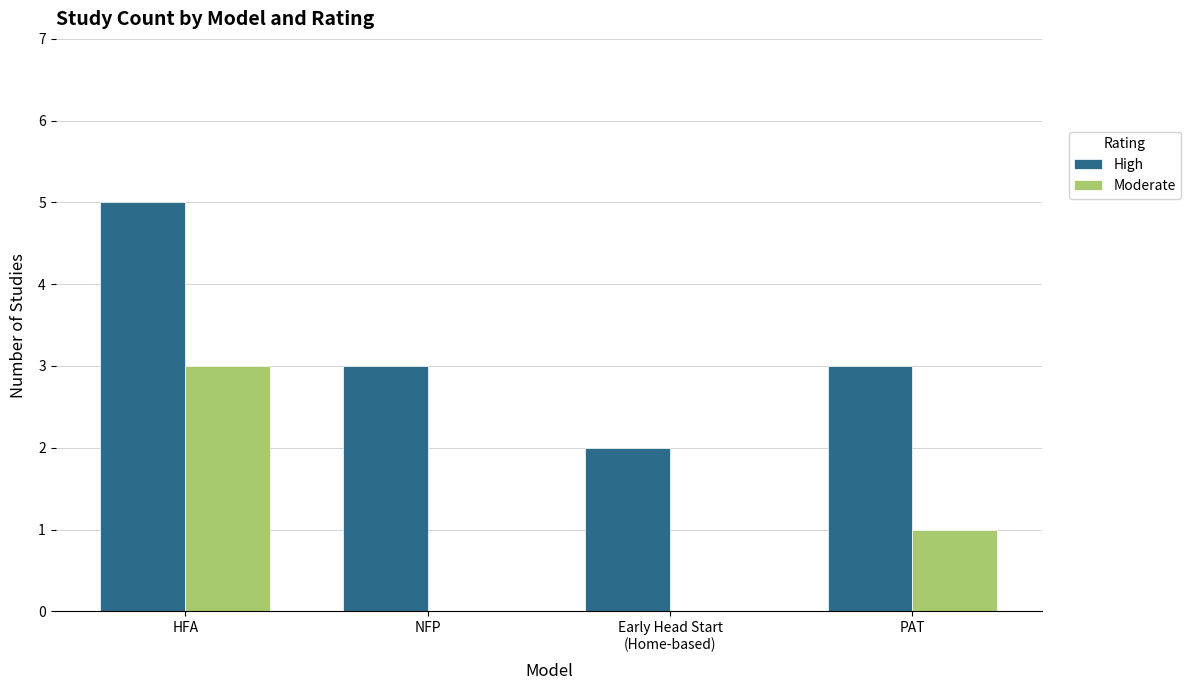

Which category has the highest value in the High series?

HFA